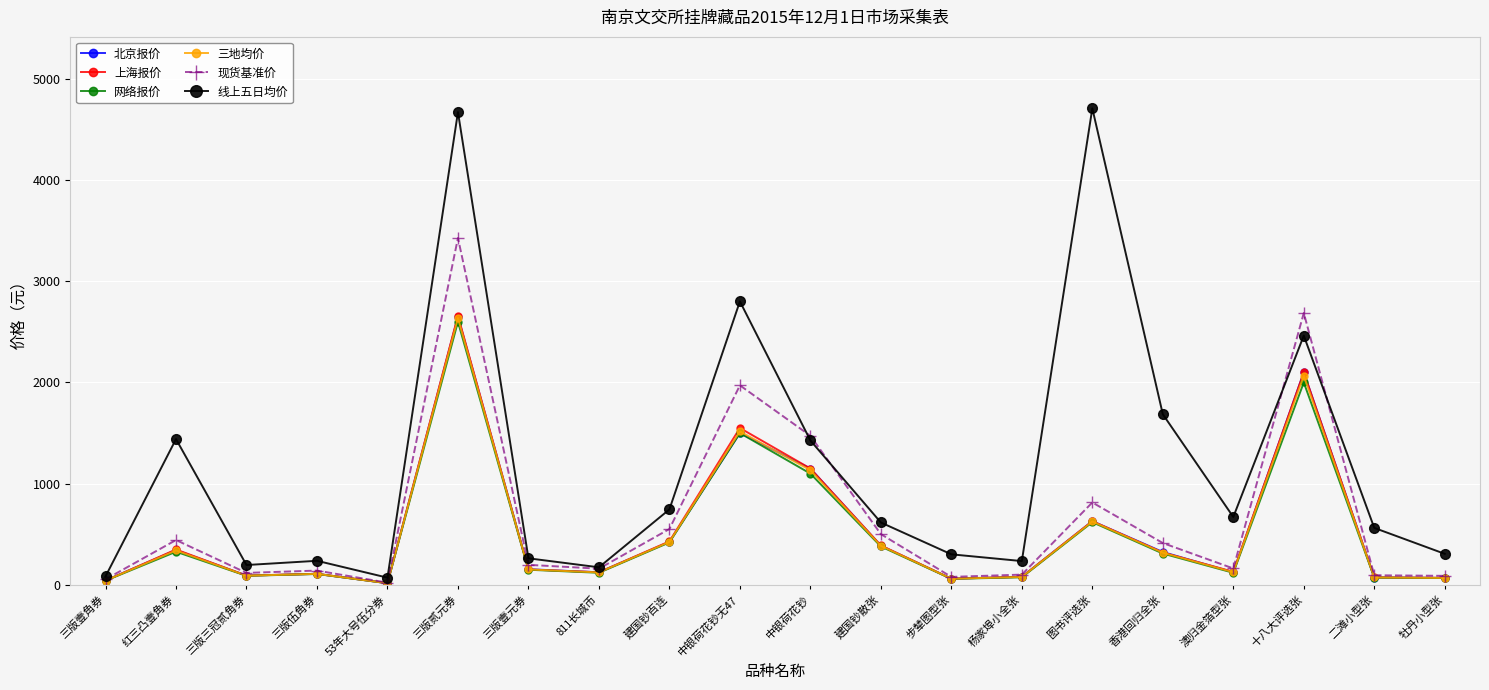

Where does the 三地均价 series first go above 152?

红三凸壹角券